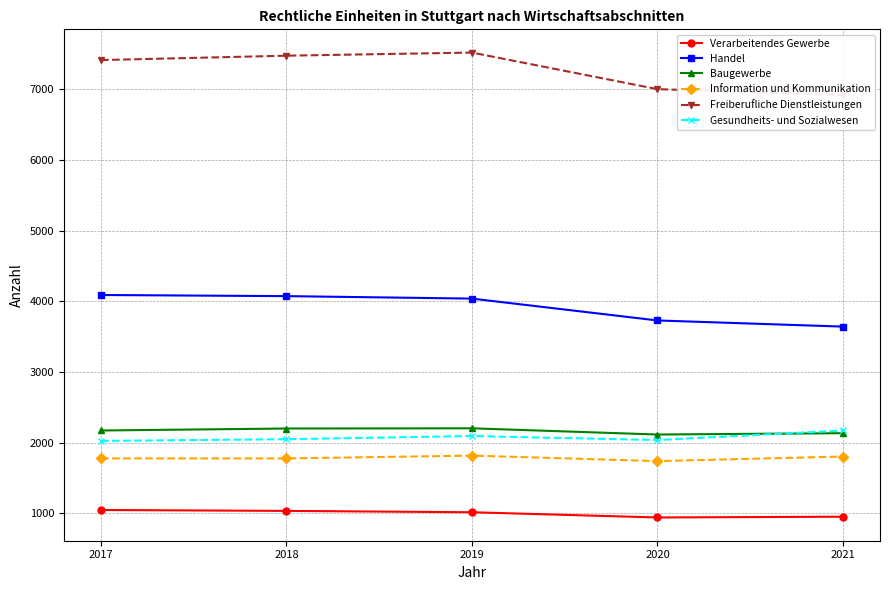

How many lines are shown in the chart?

6